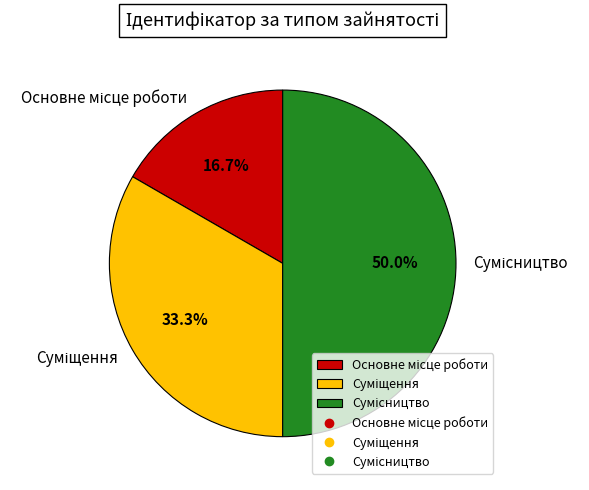

How many segments does this pie chart have?

3